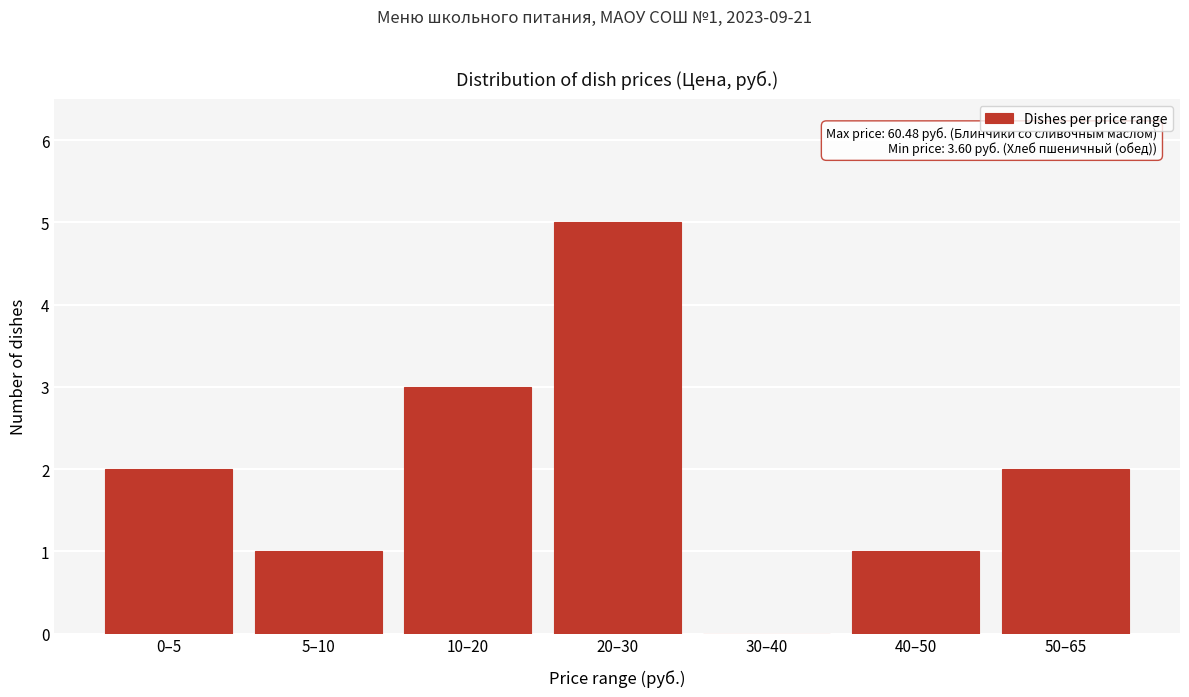

Reading right to left, what are all the values shown in this chart?

50–65=2	40–50=1	30–40=0	20–30=5	10–20=3	5–10=1	0–5=2